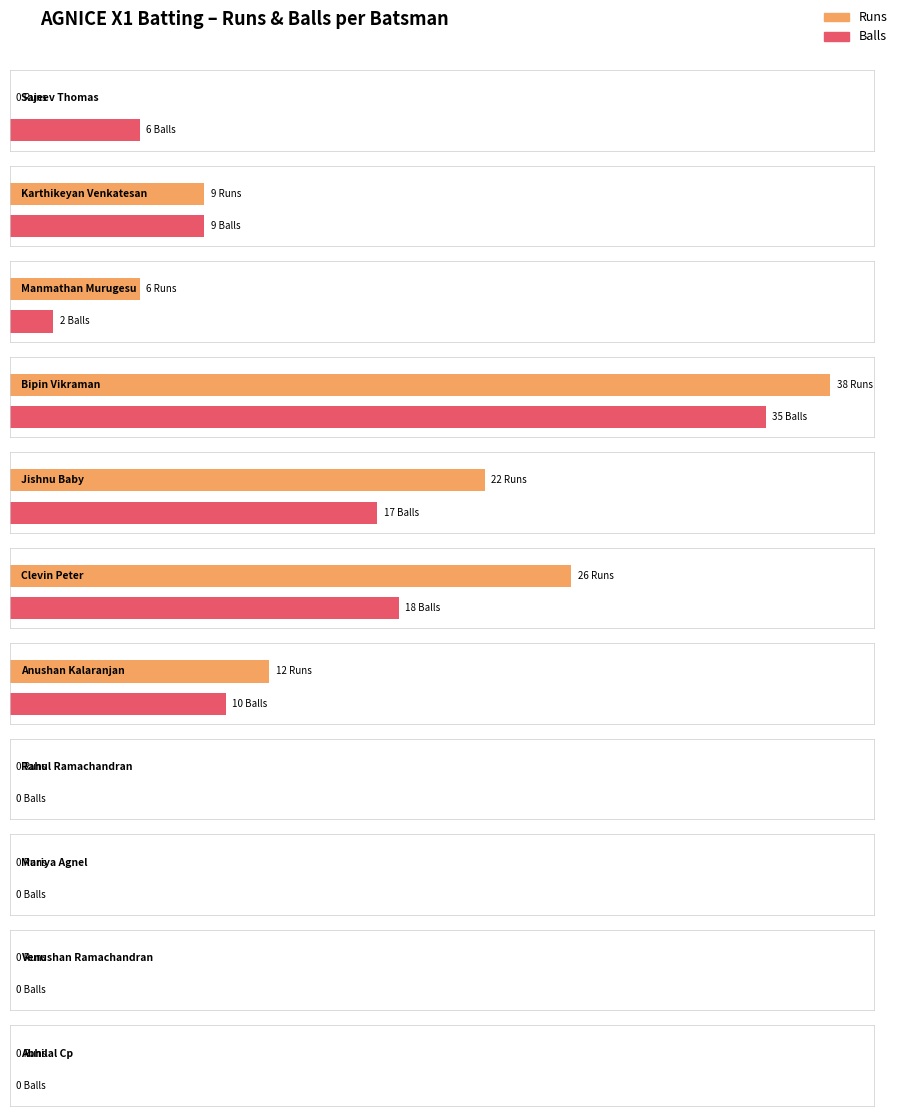

At which label does Balls reach its minimum?

Rahul Ramachandran